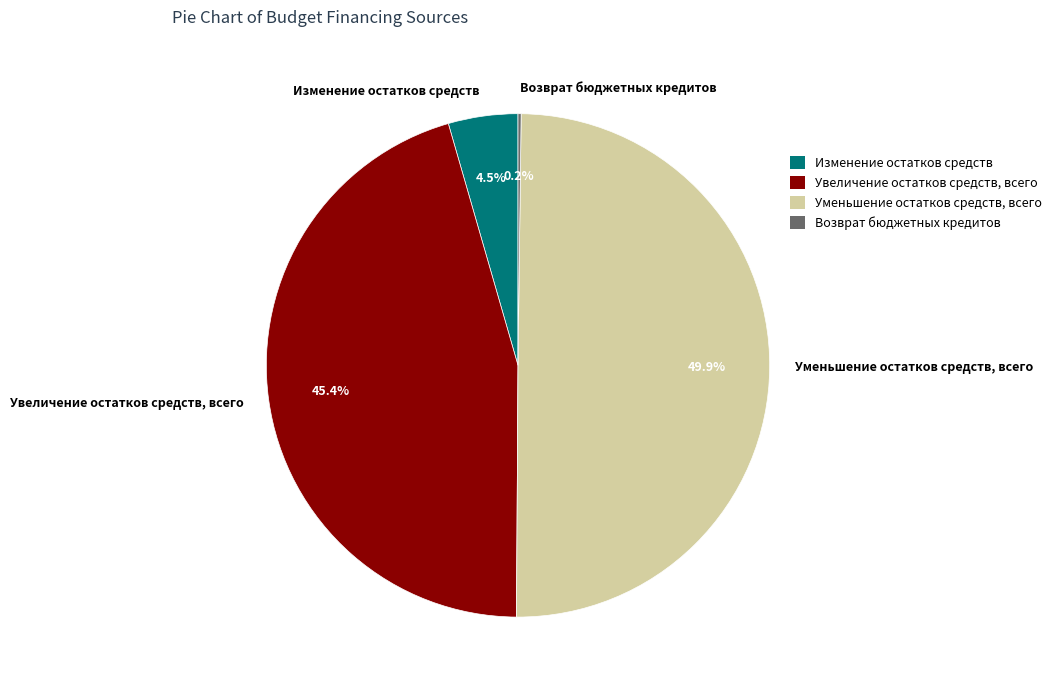

What is the ratio of the value at Изменение остатков средств to the value at Увеличение остатков средств, всего?

0.1